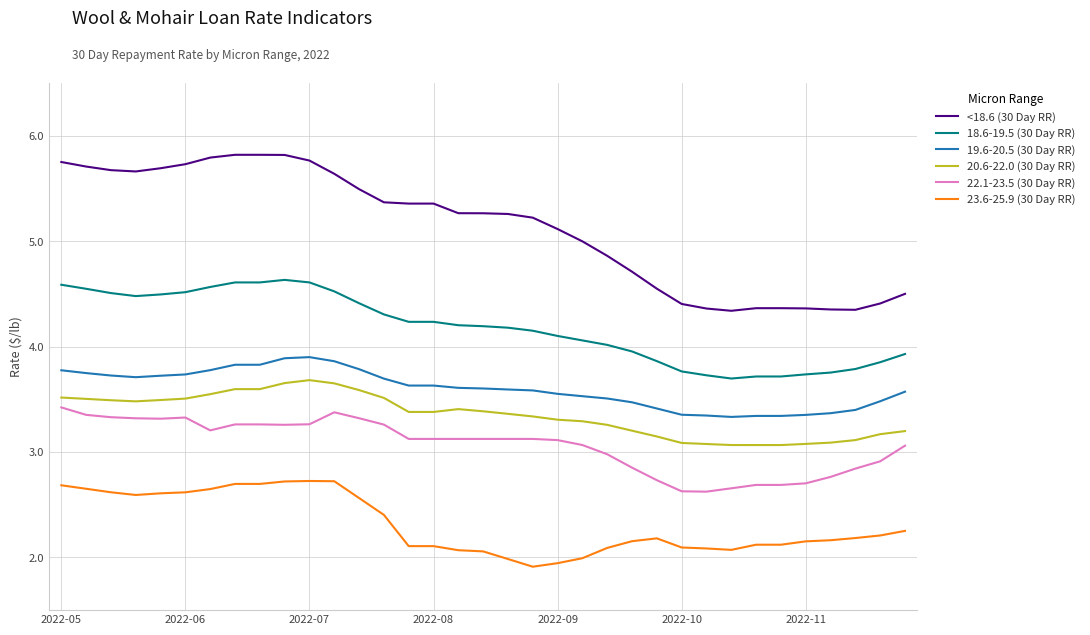

True or false: 22.1-23.5 (30 Day RR) and 23.6-25.9 (30 Day RR) cross at least once.

False